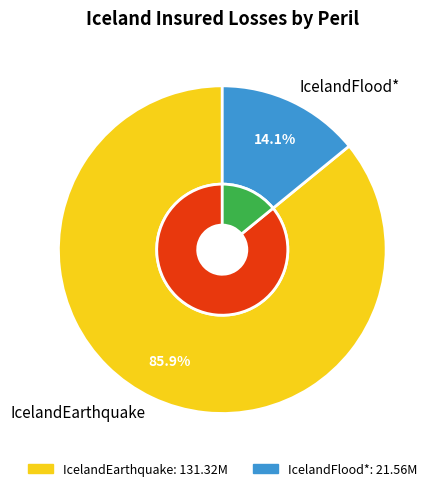

Does IcelandFlood* account for over 50% of the chart?

No